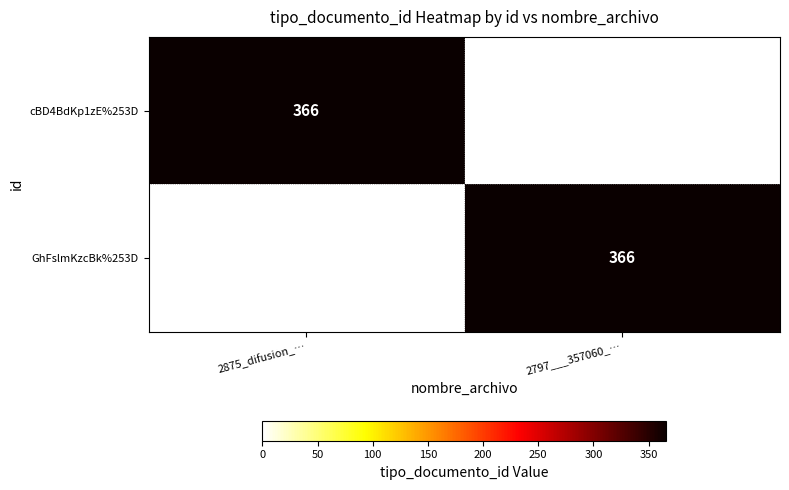

The value of GhFslmKzcBk%253D at 2797___357060_… is 366. True or false?

True